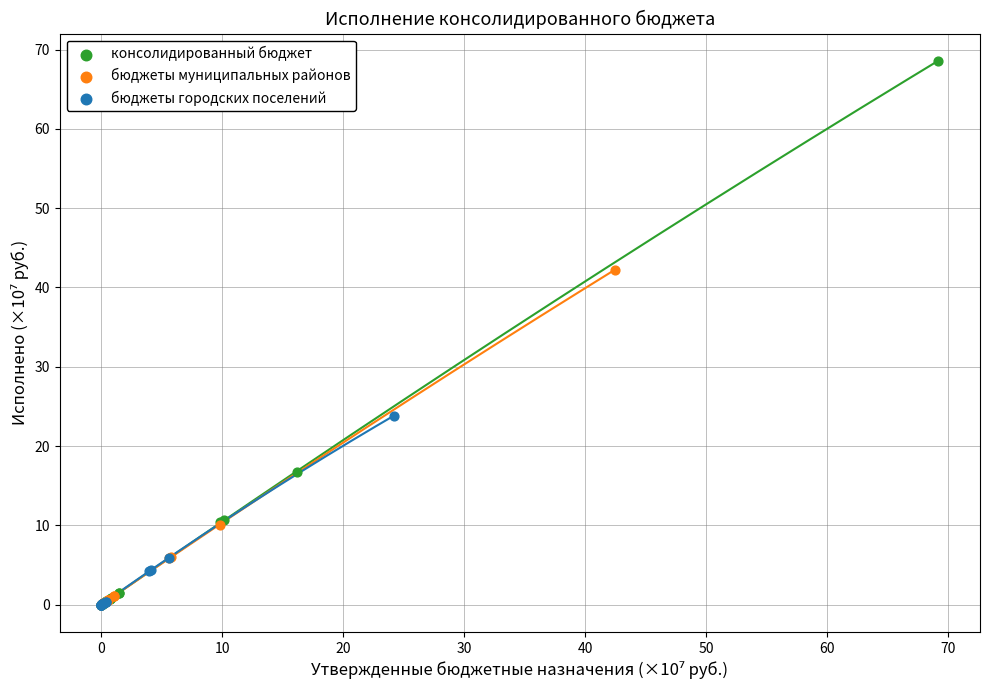

Which series contains the highest Y value?

консолидированный бюджет